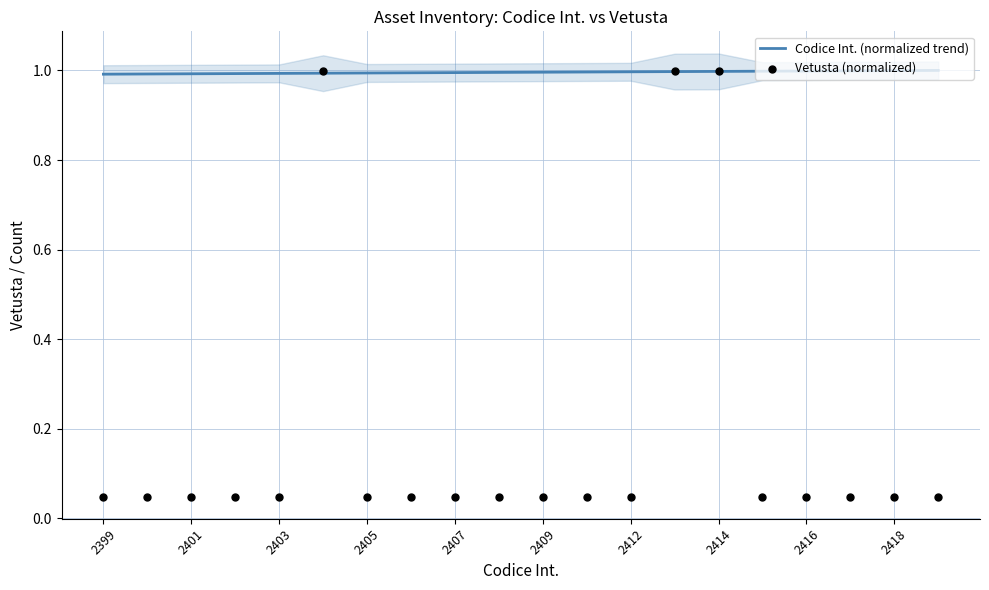

Is it true that Codice Int. (normalized trend) equals 0.7 at 2418?

False